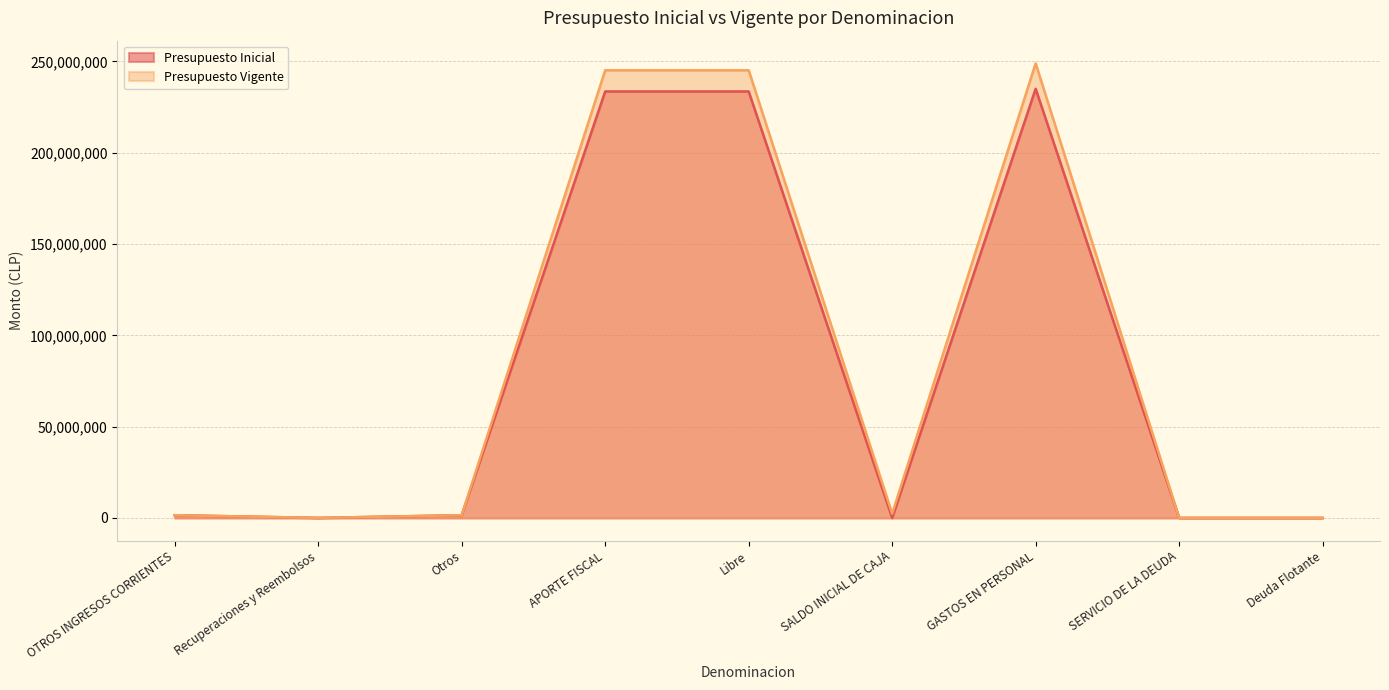

At which category is the sum across all series the highest?

GASTOS EN PERSONAL